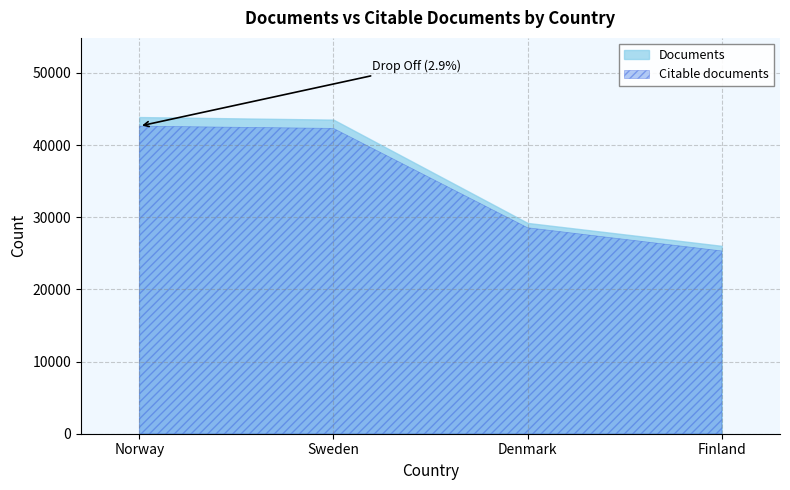

True or false: Citable documents has more than 0 points higher than both neighbors.

False